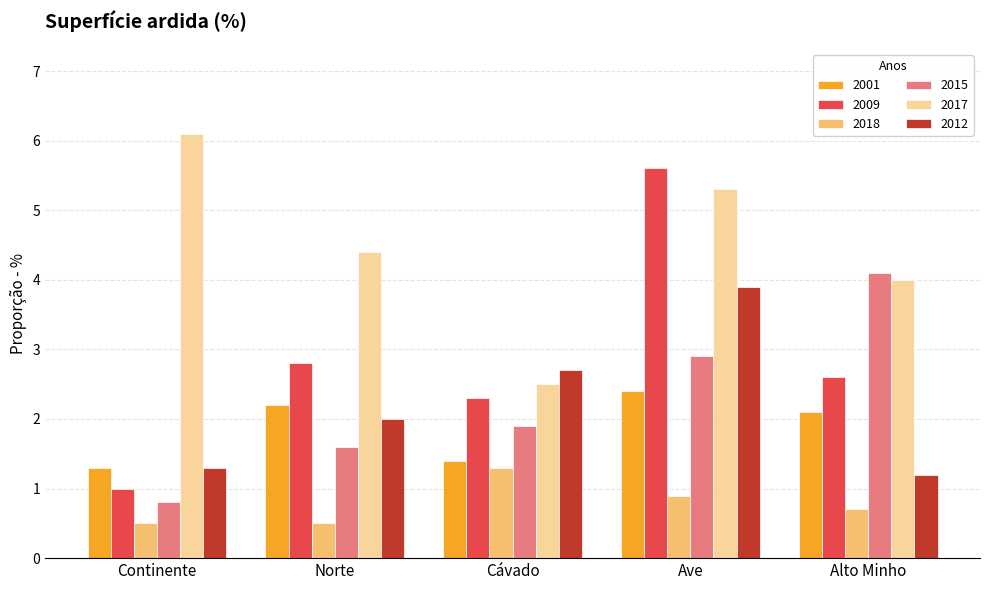

What is the label of the 5th bar from the left?

Alto Minho